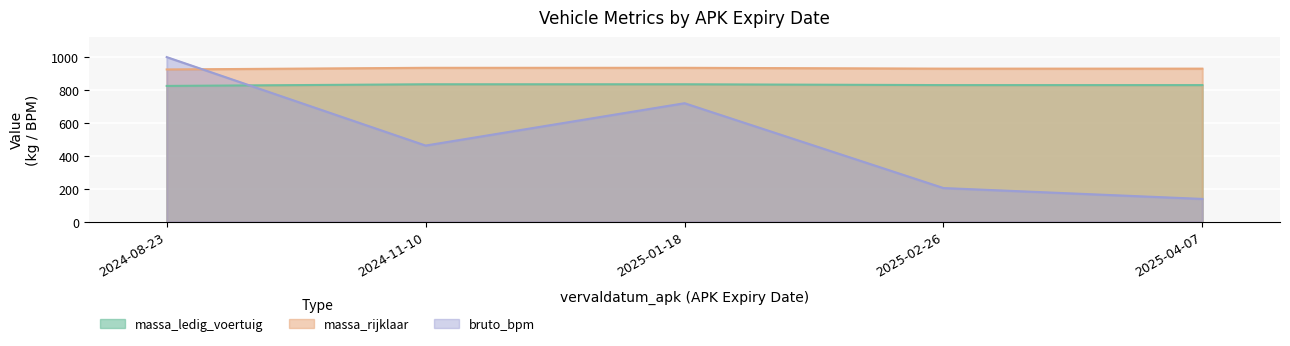

True or false: massa_ledig_voertuig has a value of 1325 at 20241110.

False